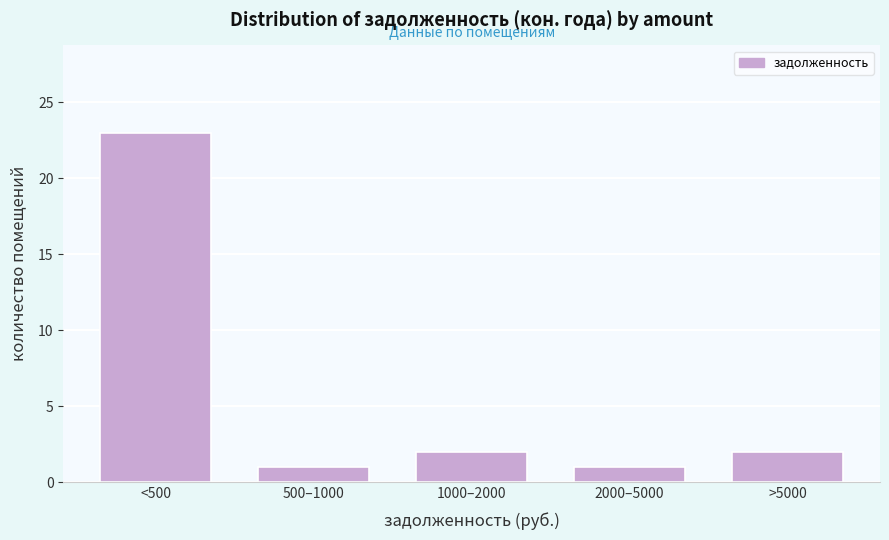

Reading left to right, what are all the values shown in this chart?

23	1	2	1	2